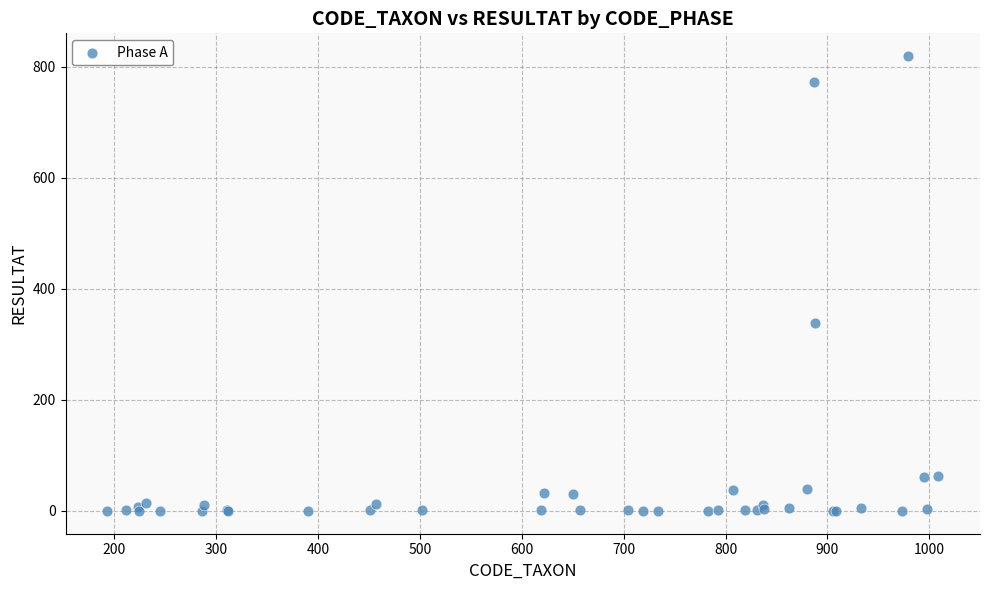

What Y value in the scatter plot is closest to 409?

339